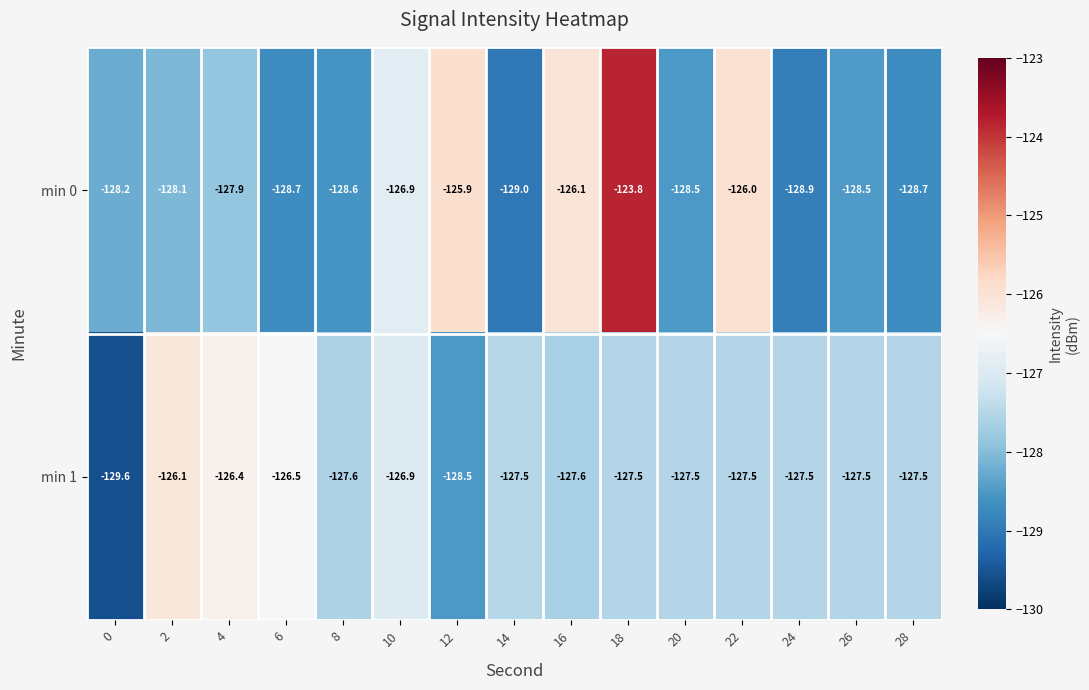

Is it true that min 0 equals -126.0 at 22?

True